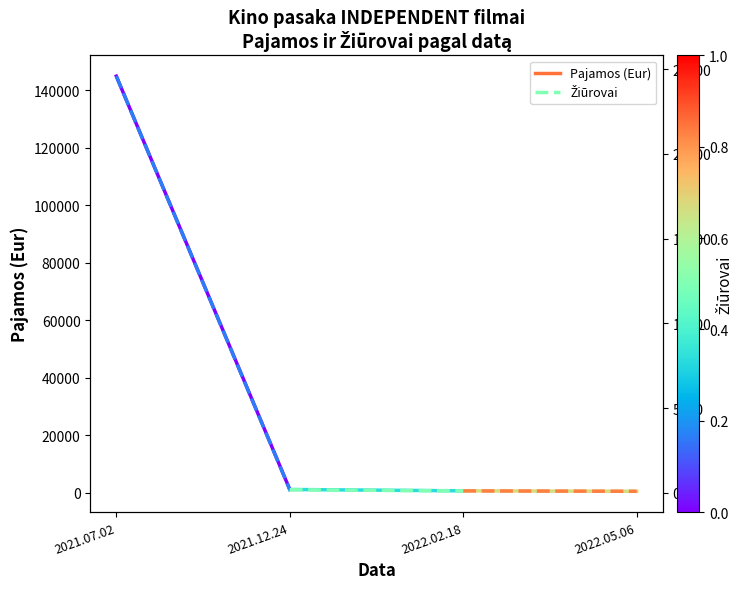

Where is Pajamos (Eur) nearest to the value 72646?

2021.12.24